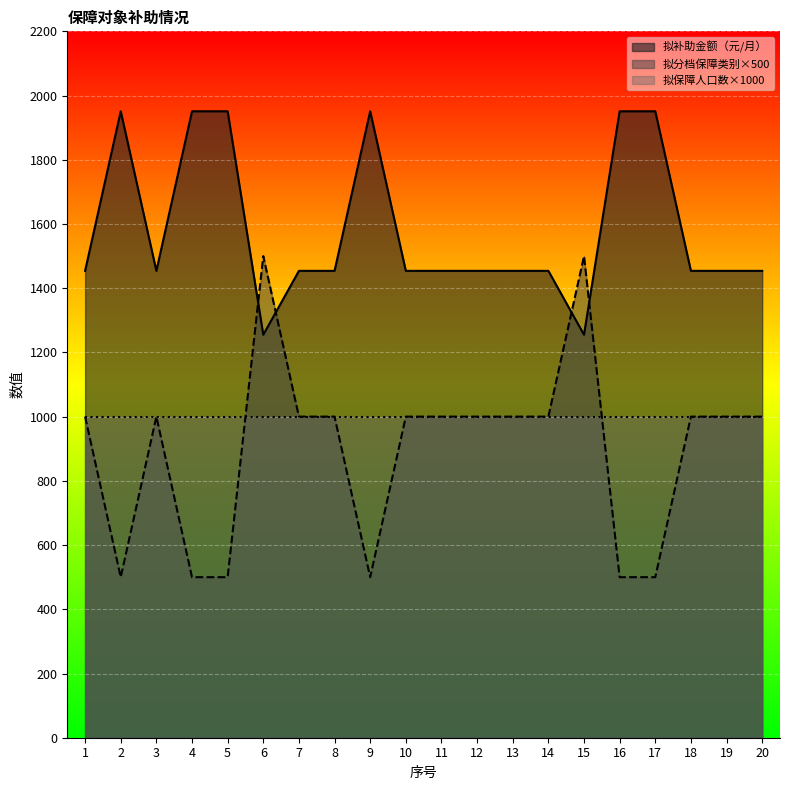

Which series ends up on top after the final intersection of 拟补助金额（元/月） and 拟分档保障类别?

拟补助金额（元/月）